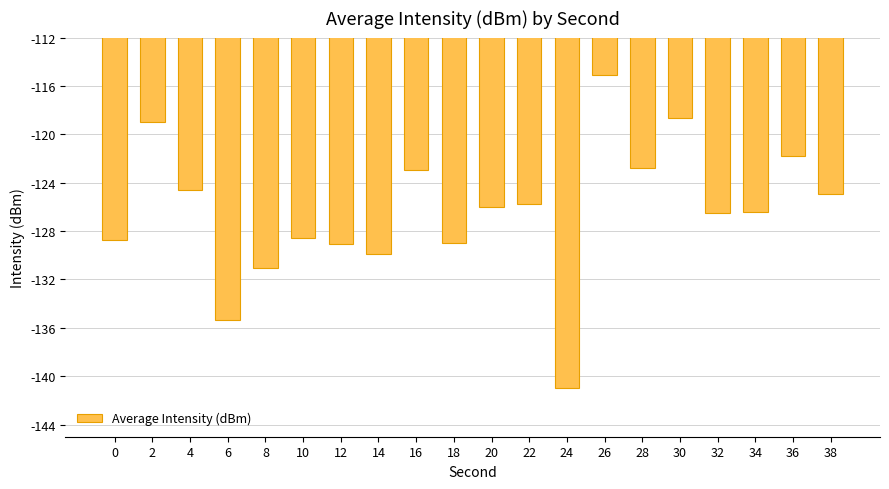

How many data points does each series have?

20